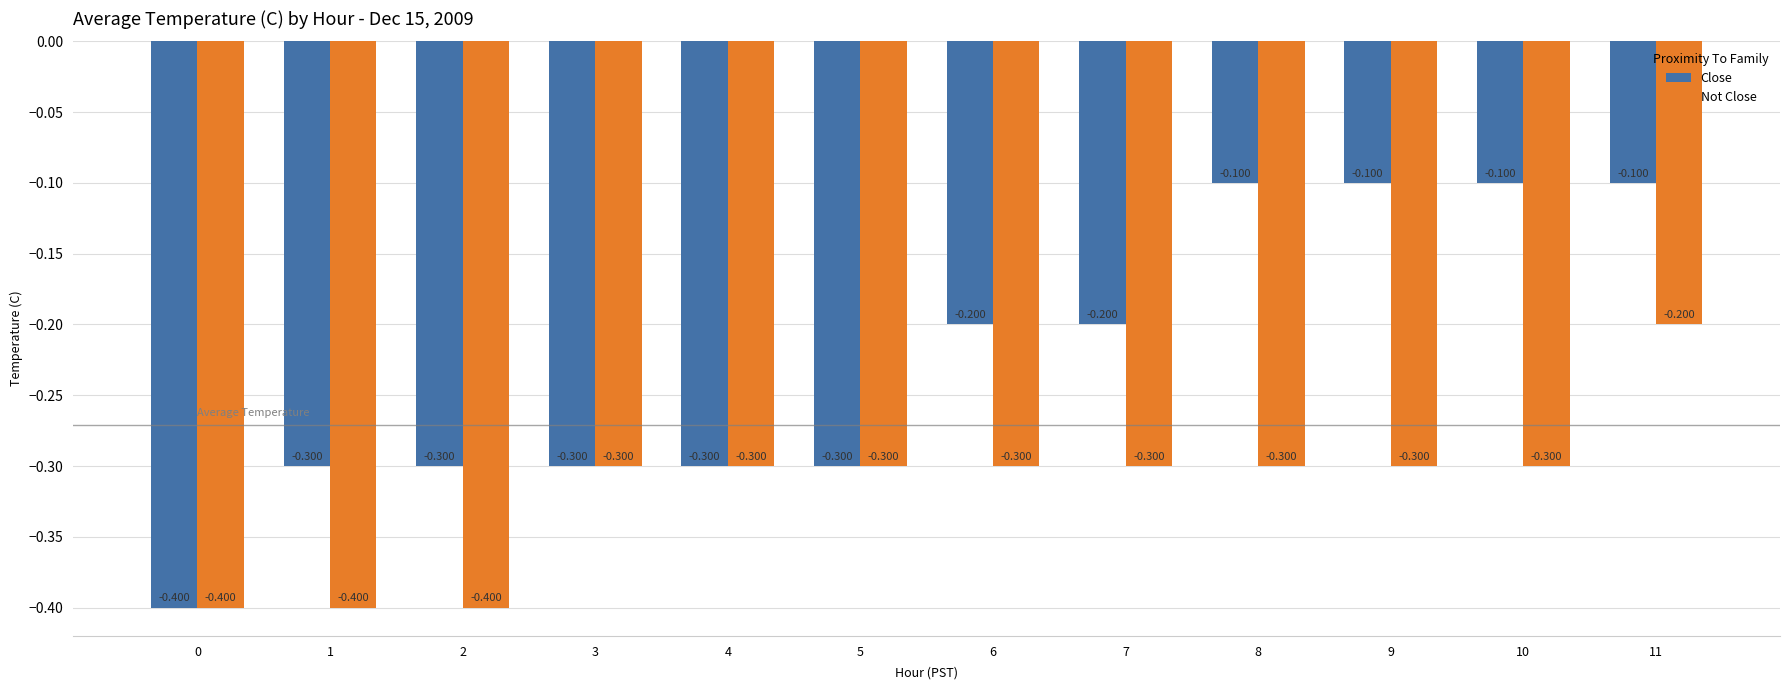

What is the approximate value of Not Close at 7?

-0.3